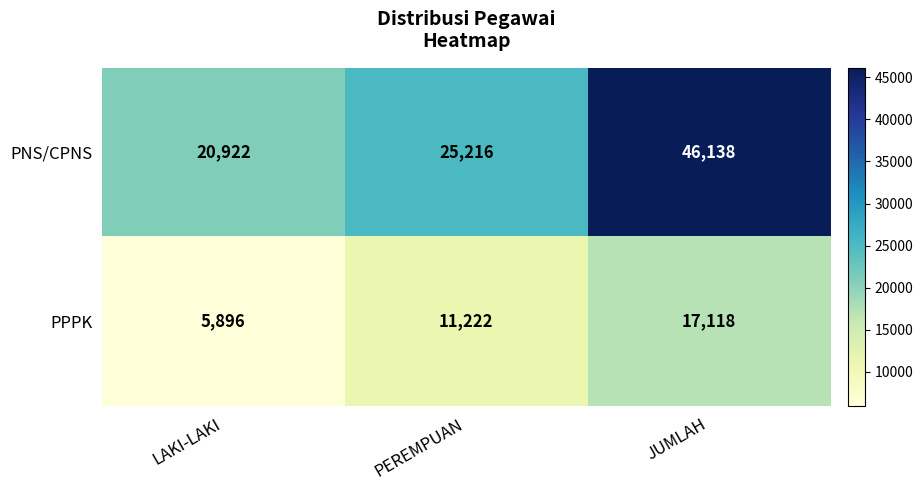

The value of PPPK at LAKI-LAKI is 9373. True or false?

False